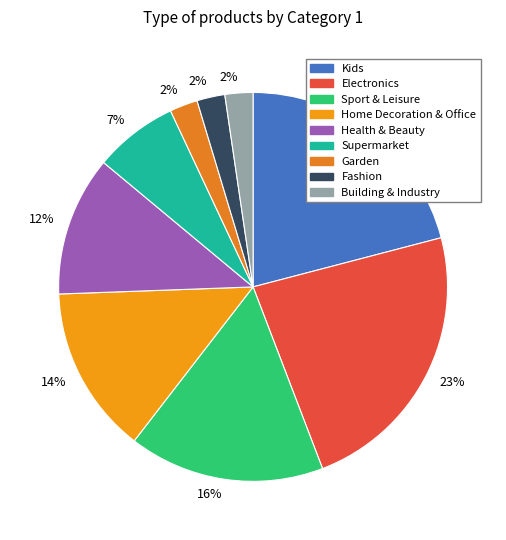

Count the number of slices in the pie.

9